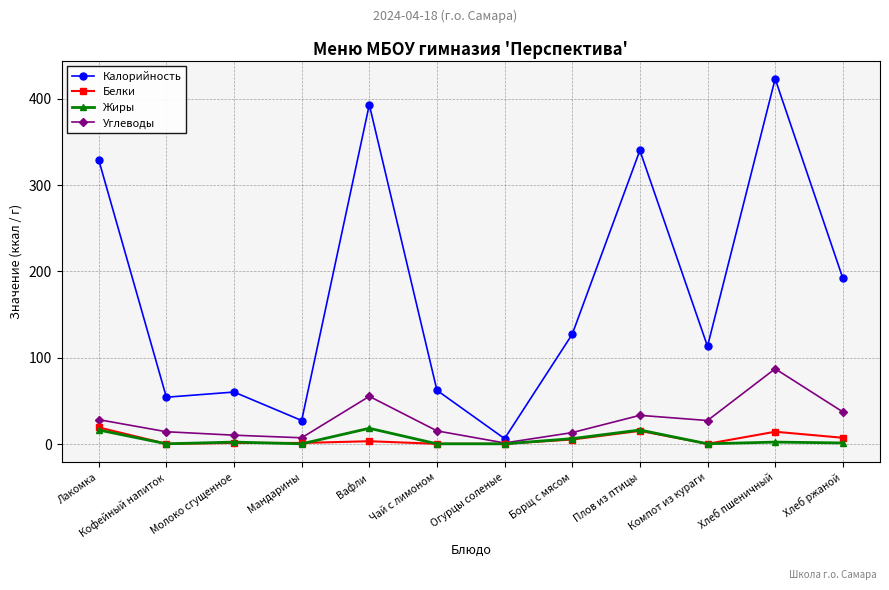

Which series has the largest total across all categories?

Калорийность